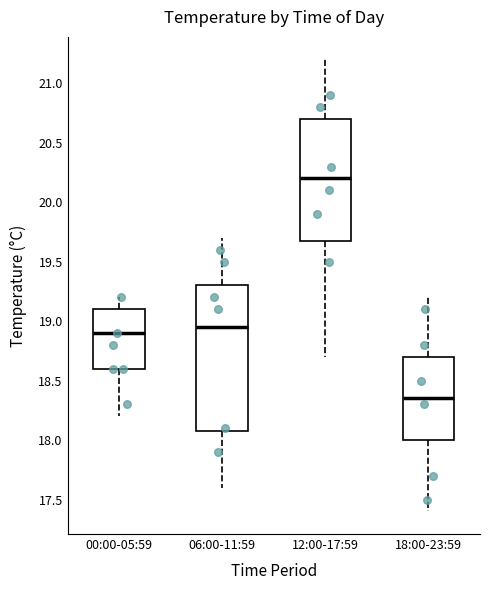

Reading left to right, transcribe this box plot: for each box, give where its median line is, the range the box spans, and where its two whiskers end, as read against the y-axis. The values are not printed on the chart, so give them approximately, as read against the axis.

00:00-05:59: median 18.90, box 18.60 to 19.10, whiskers 18.20 to 19.20
06:00-11:59: median 18.95, box 18.10 to 19.30, whiskers 17.60 to 19.70
12:00-17:59: median 20.20, box 19.70 to 20.70, whiskers 18.70 to 21.20
18:00-23:59: median 18.35, box 18.00 to 18.70, whiskers 17.40 to 19.20